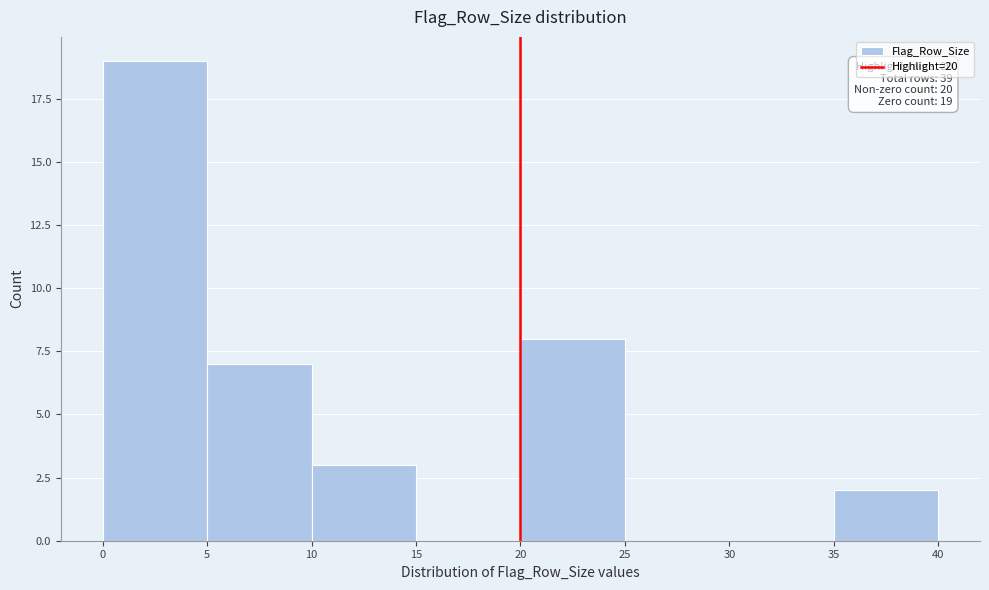

Which range on the x-axis has the tallest bar?

0 to 5